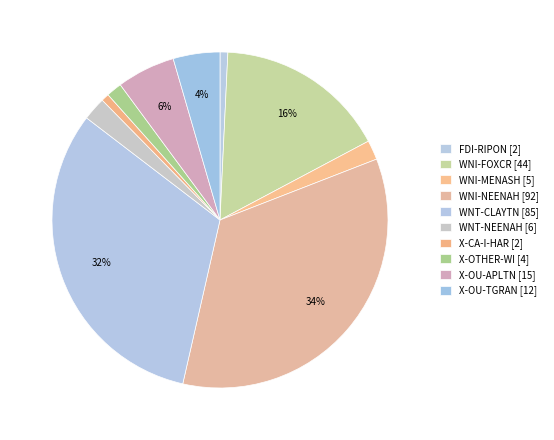

Combined, what portion of the pie is X-OU-TGRAN and WNT-NEENAH?

6.7%